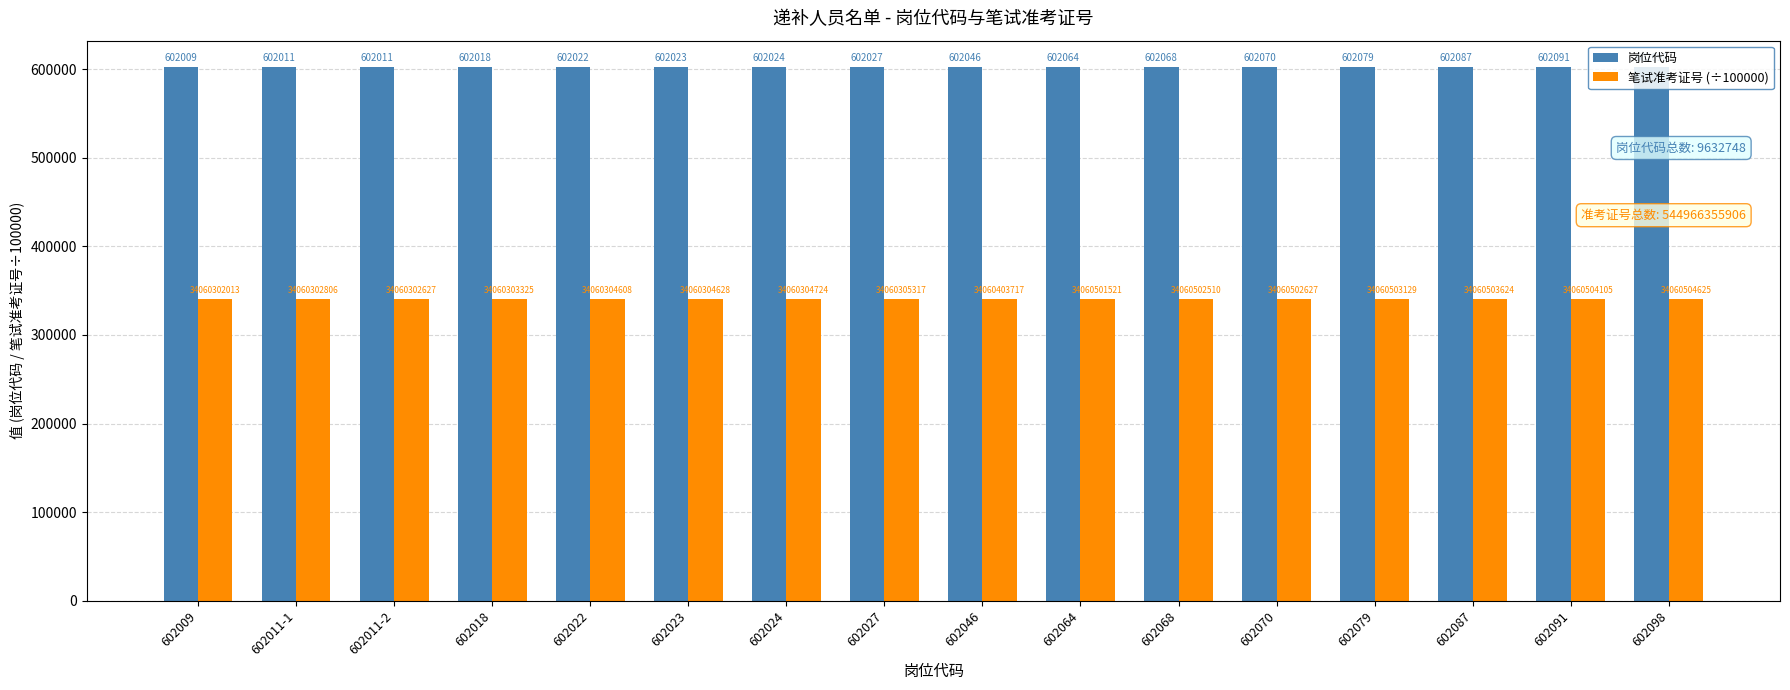

At how many categories does at least one series exceed 514694?

16